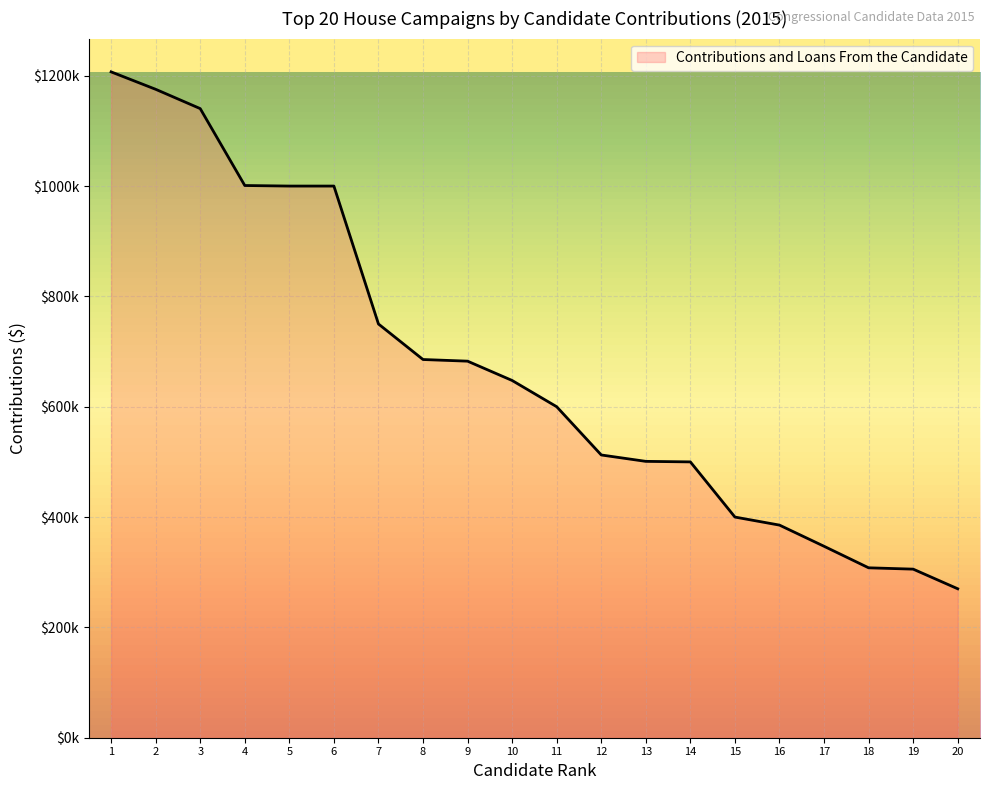

Does the chart have visible grid lines?

Yes